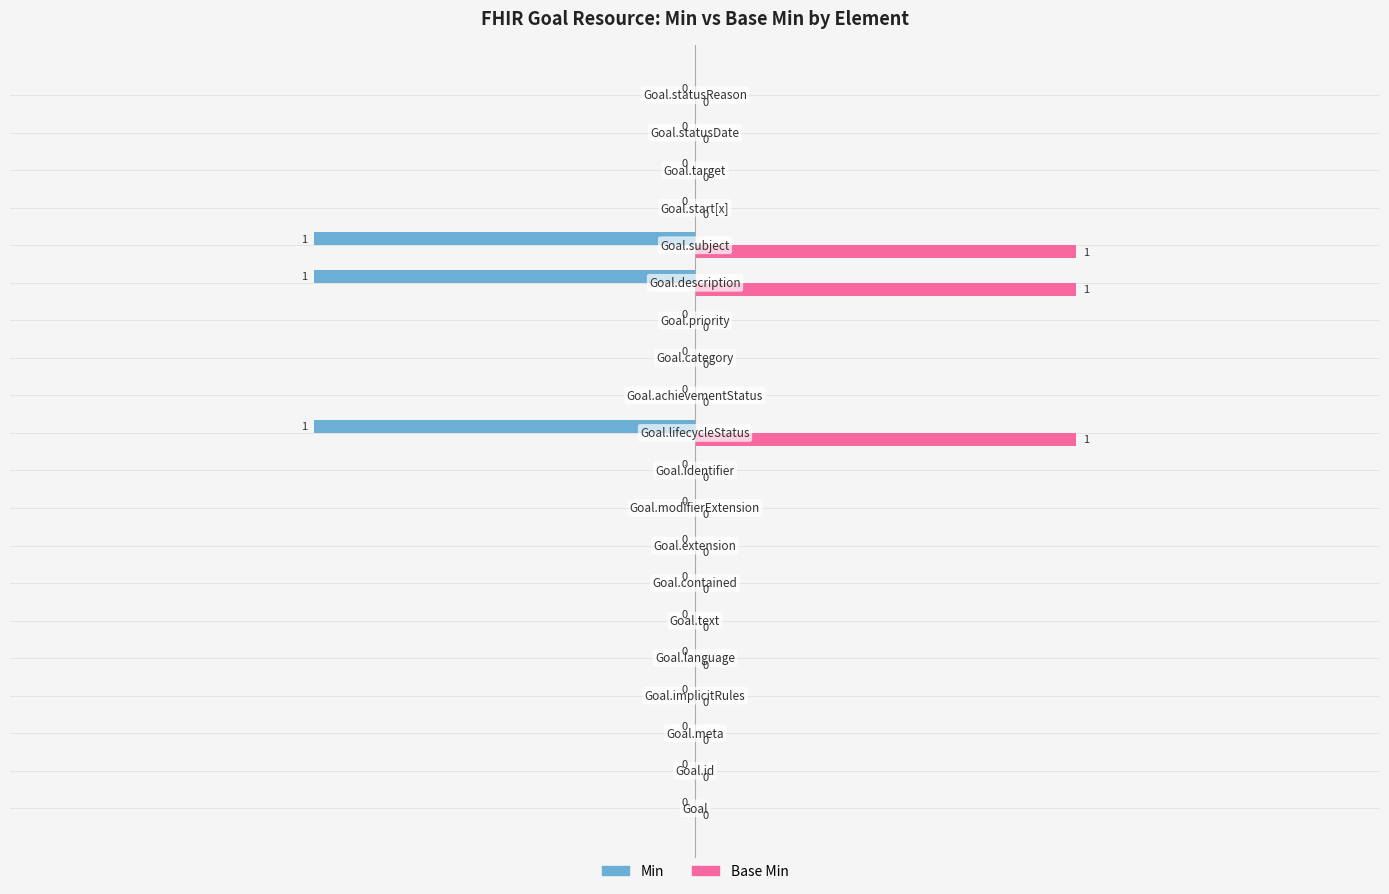

What are all the series names shown in the legend?

Min, Base Min